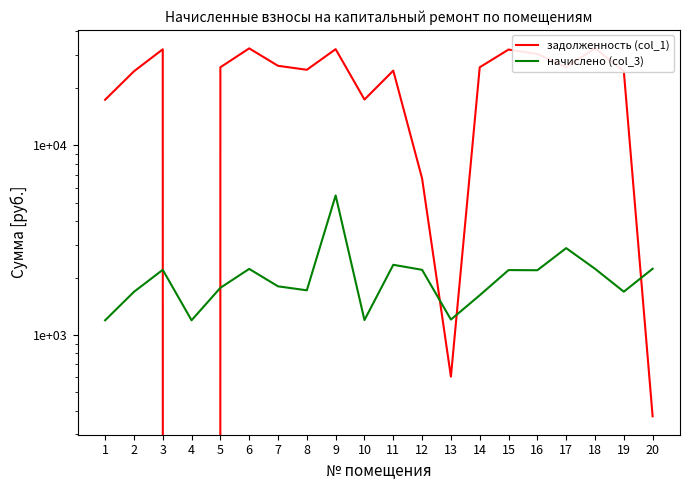

Rank the series by their average value, from highest to lowest.

задолженность (col_1), начислено (col_3)